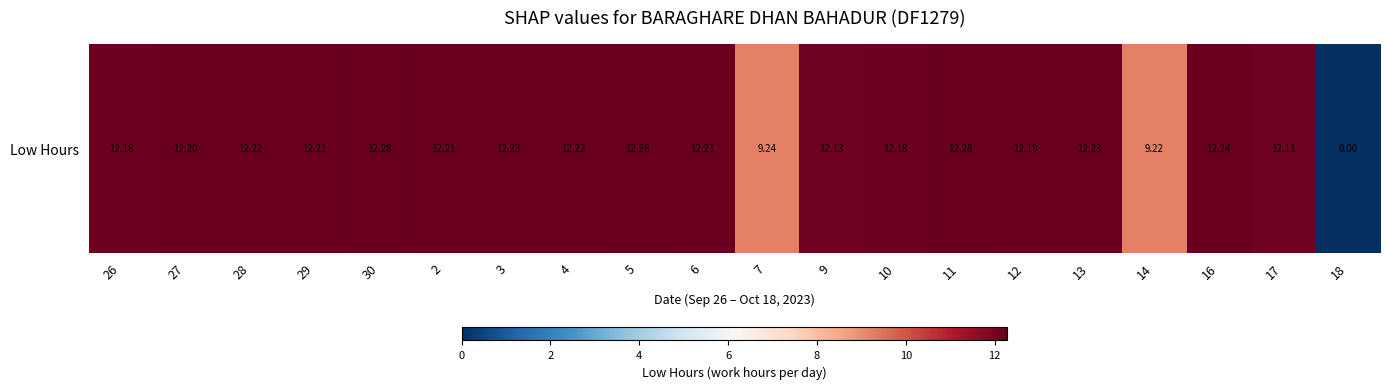

Which has a higher value, 27 or 28?

28